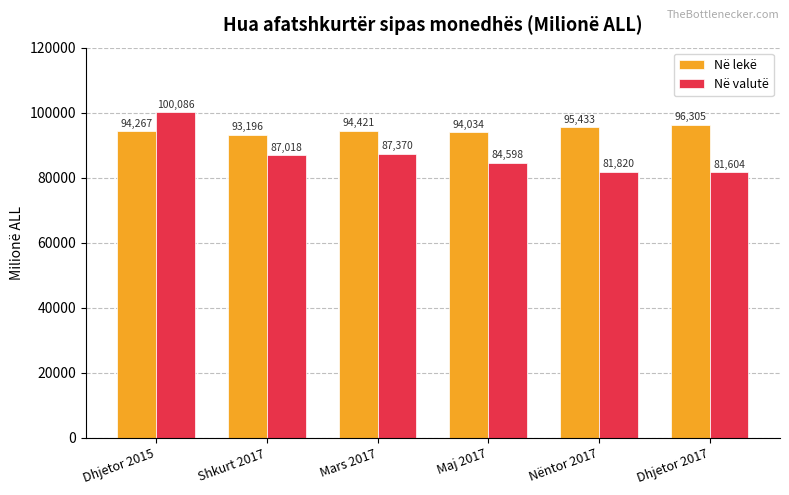

What is the lowest value of the Në valutë series?

81603.5